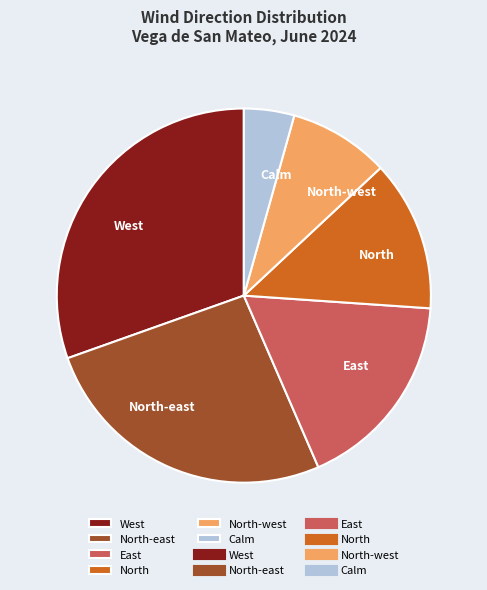

Which has a higher value, West or East?

West